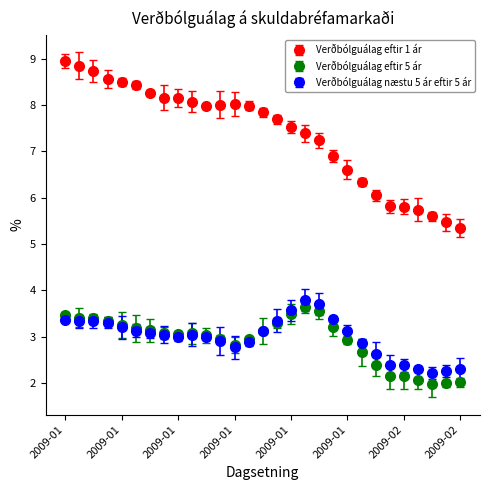

What are all the series names shown in the legend?

Verðbólguálag eftir 1 ár, Verðbólguálag eftir 5 ár, Verðbólguálag næstu 5 ár eftir 5 ár